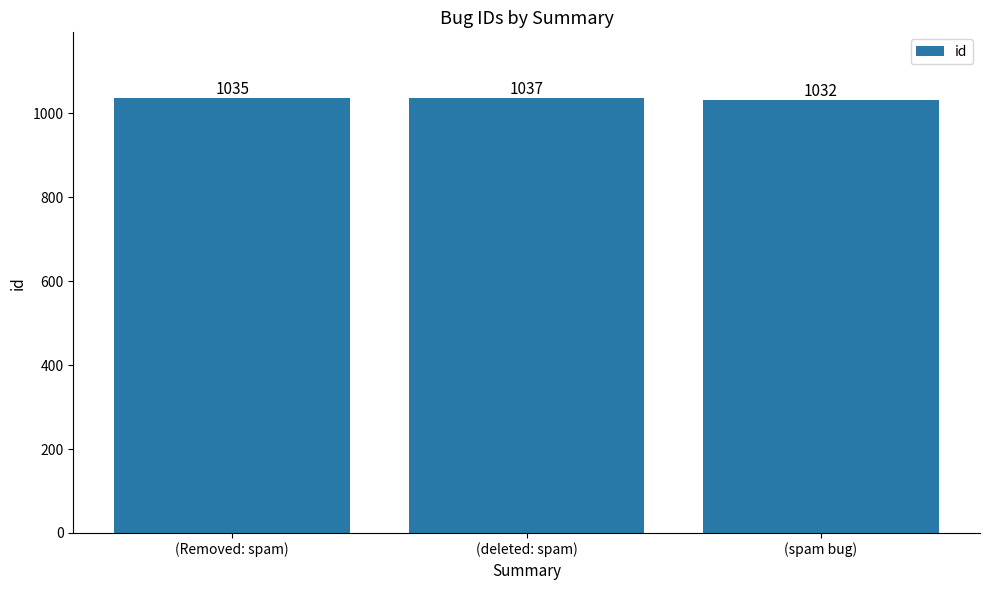

What is the change in value from (Removed: spam) to (deleted: spam)?

+2